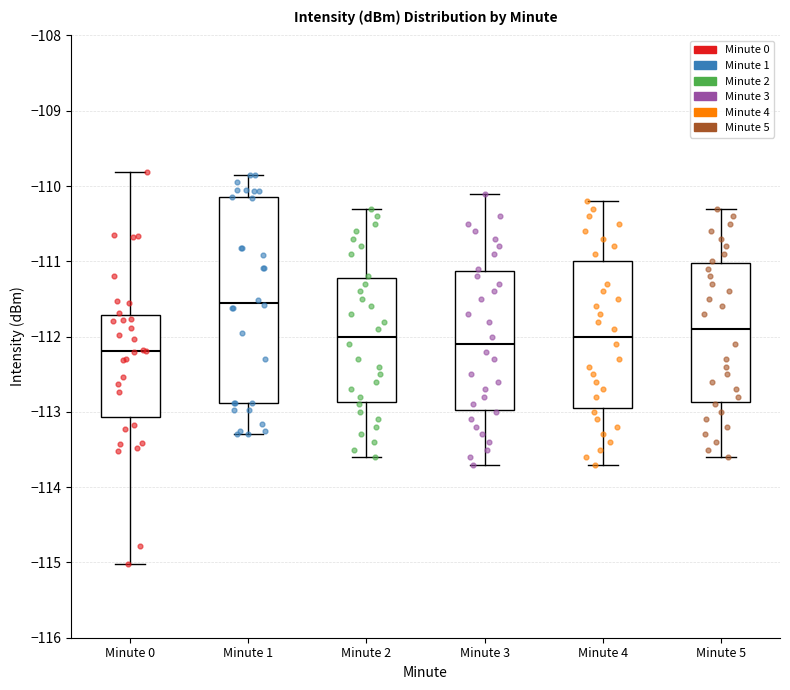

Reading left to right, read every box against the y-axis: the position of its median line, the range the box covers, and the ends of its whiskers. The values are not printed on the chart, so give them approximately, as read against the axis.

Minute 0: median -112.2, box -113.1 to -111.7, whiskers -115.0 to -109.8
Minute 1: median -111.6, box -112.9 to -110.2, whiskers -113.3 to -109.8
Minute 2: median -112.0, box -112.9 to -111.2, whiskers -113.6 to -110.3
Minute 3: median -112.1, box -113.0 to -111.1, whiskers -113.7 to -110.1
Minute 4: median -112.0, box -112.9 to -111.0, whiskers -113.7 to -110.2
Minute 5: median -111.9, box -112.9 to -111.0, whiskers -113.6 to -110.3